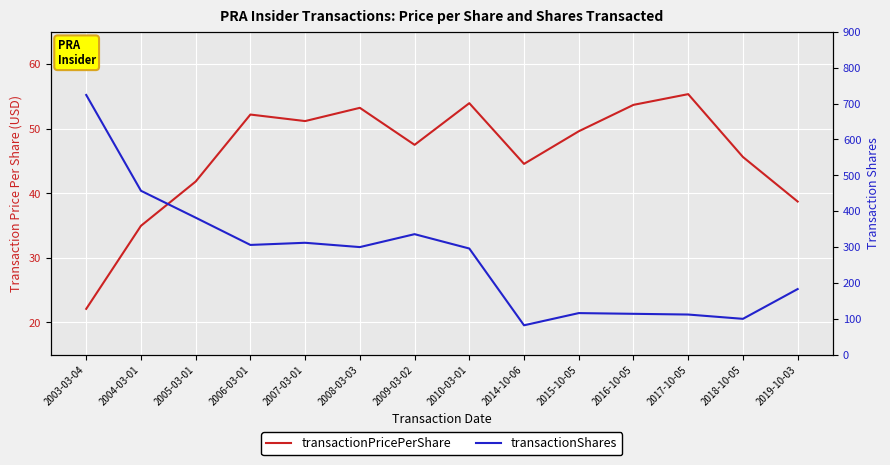

At which label is transactionPricePerShare closest to 38?

2019-10-03